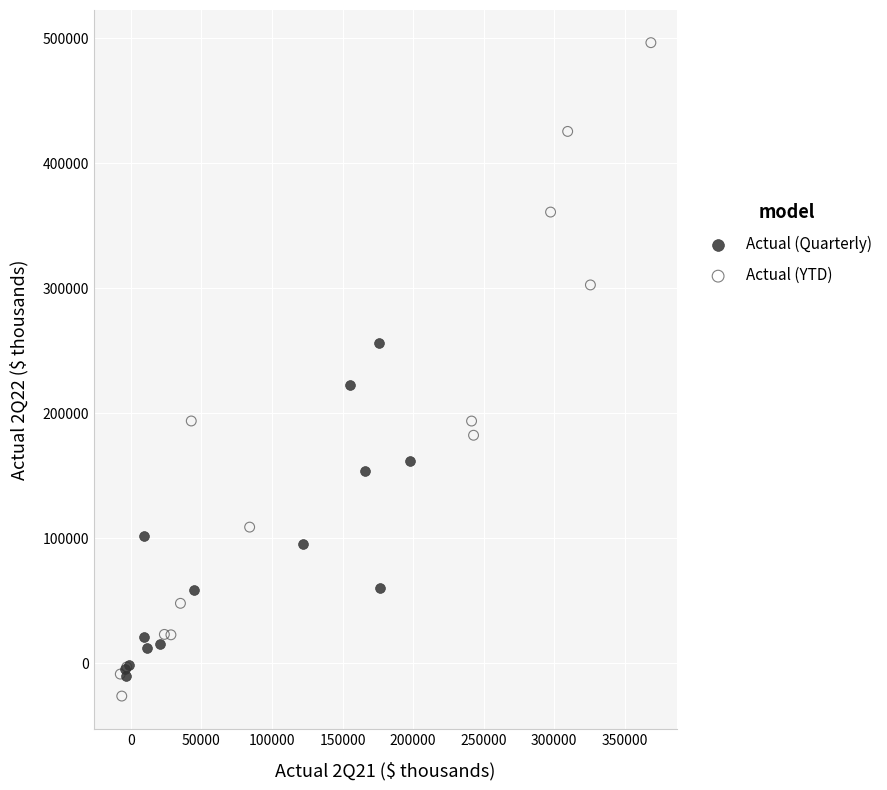

Which series contains the highest Y value?

Actual (YTD)